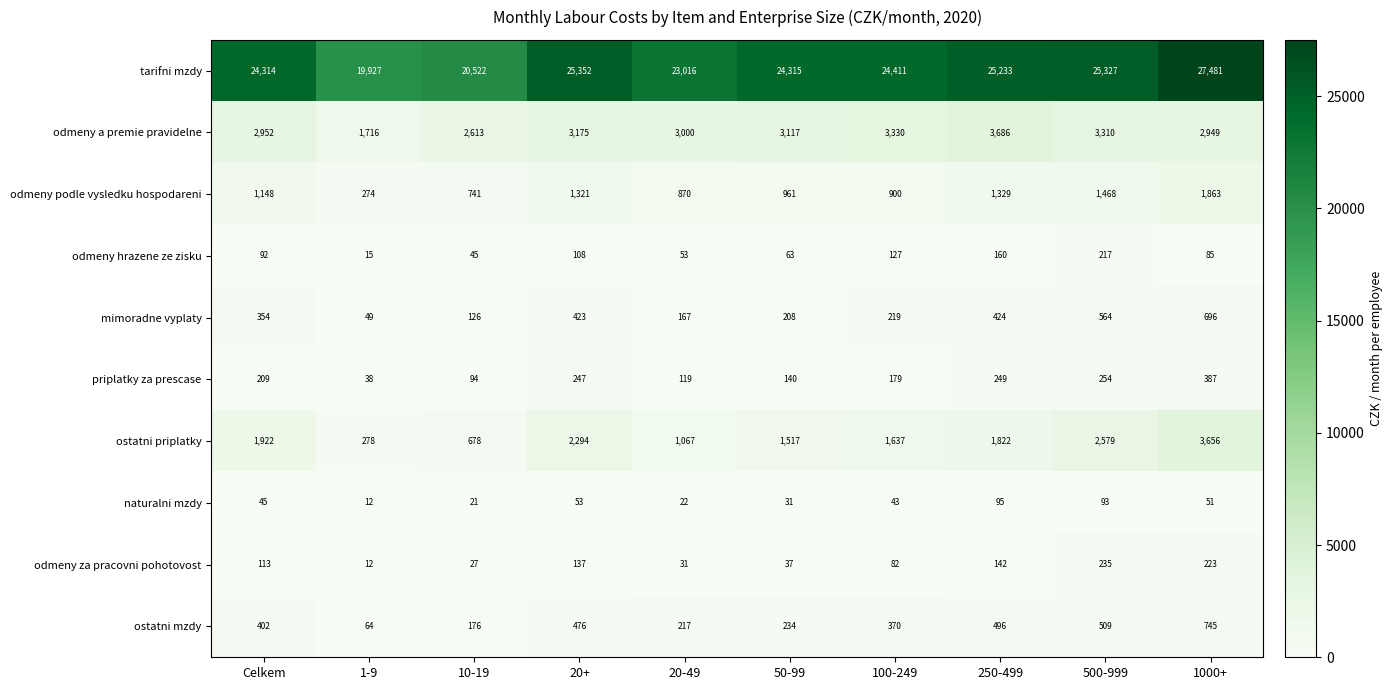

Which category has the lowest value across all series?

1-9